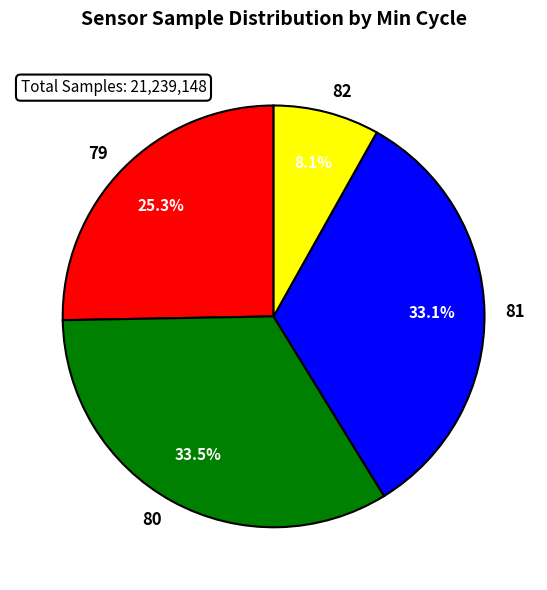

Which slice is the smallest?

82